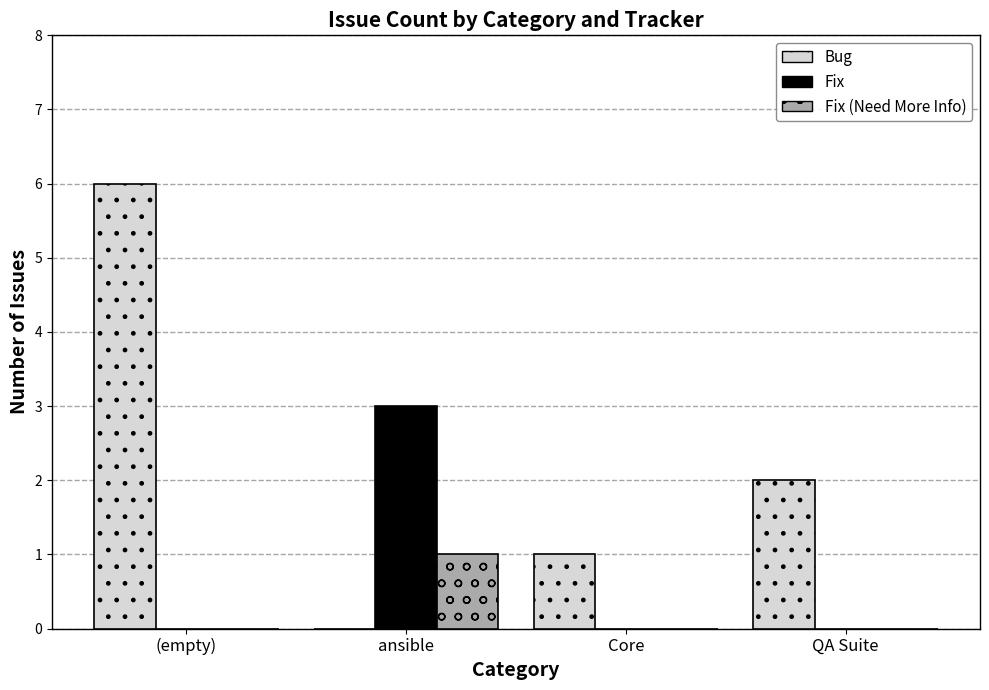

Which series changed the most between ansible and QA Suite?

Fix